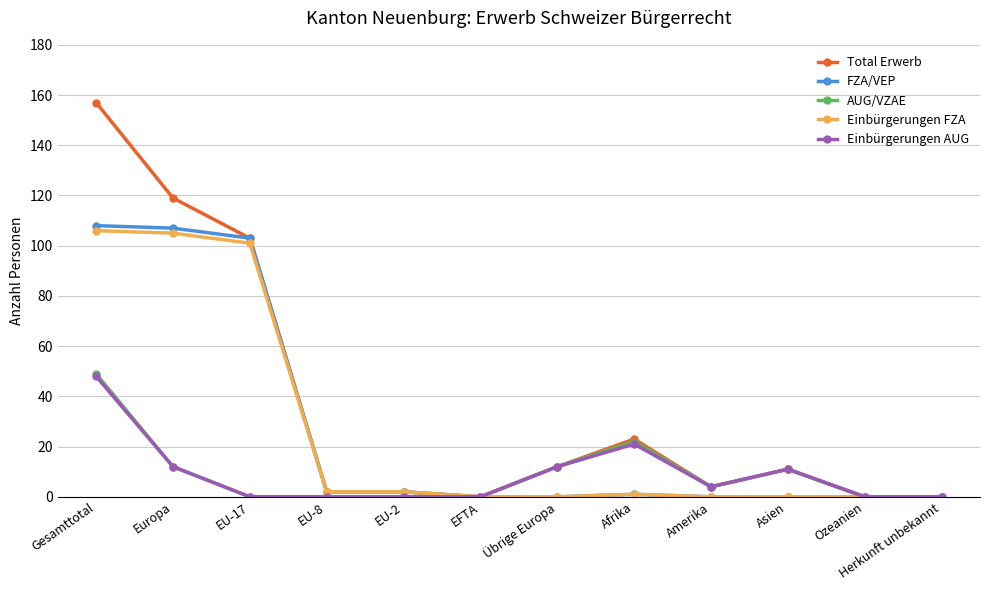

Which series has the largest total across all categories?

Total Erwerb